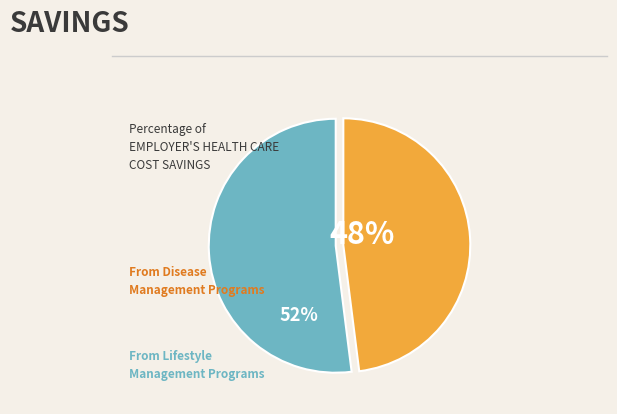

Is there any slice that represents more than half of the pie?

Yes